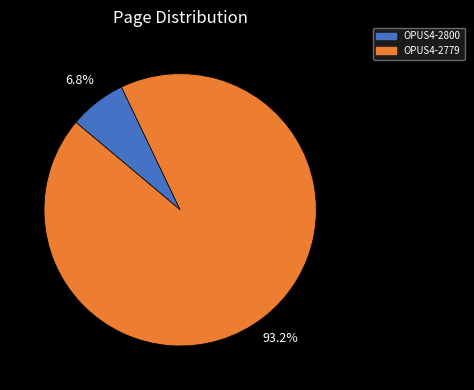

How many segments does this pie chart have?

2